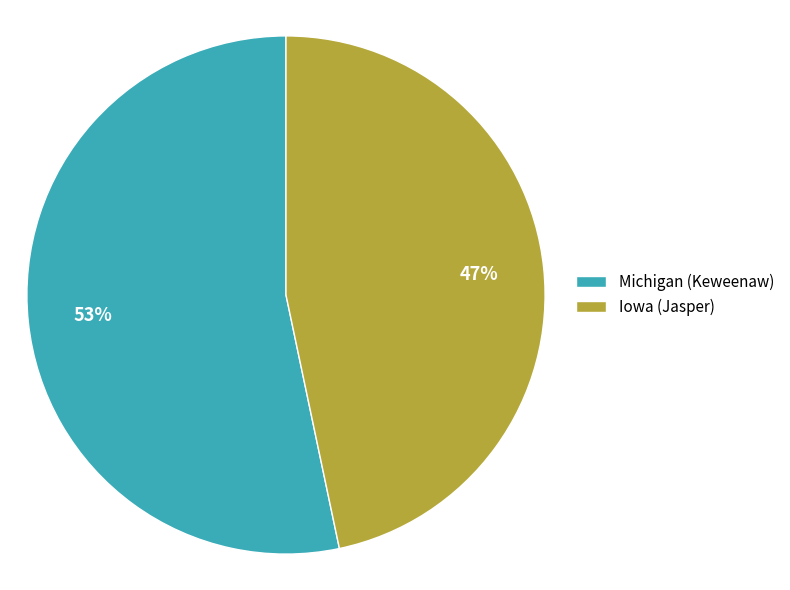

The Michigan (Keweenaw) slice represents 40% of the pie. True or false?

False